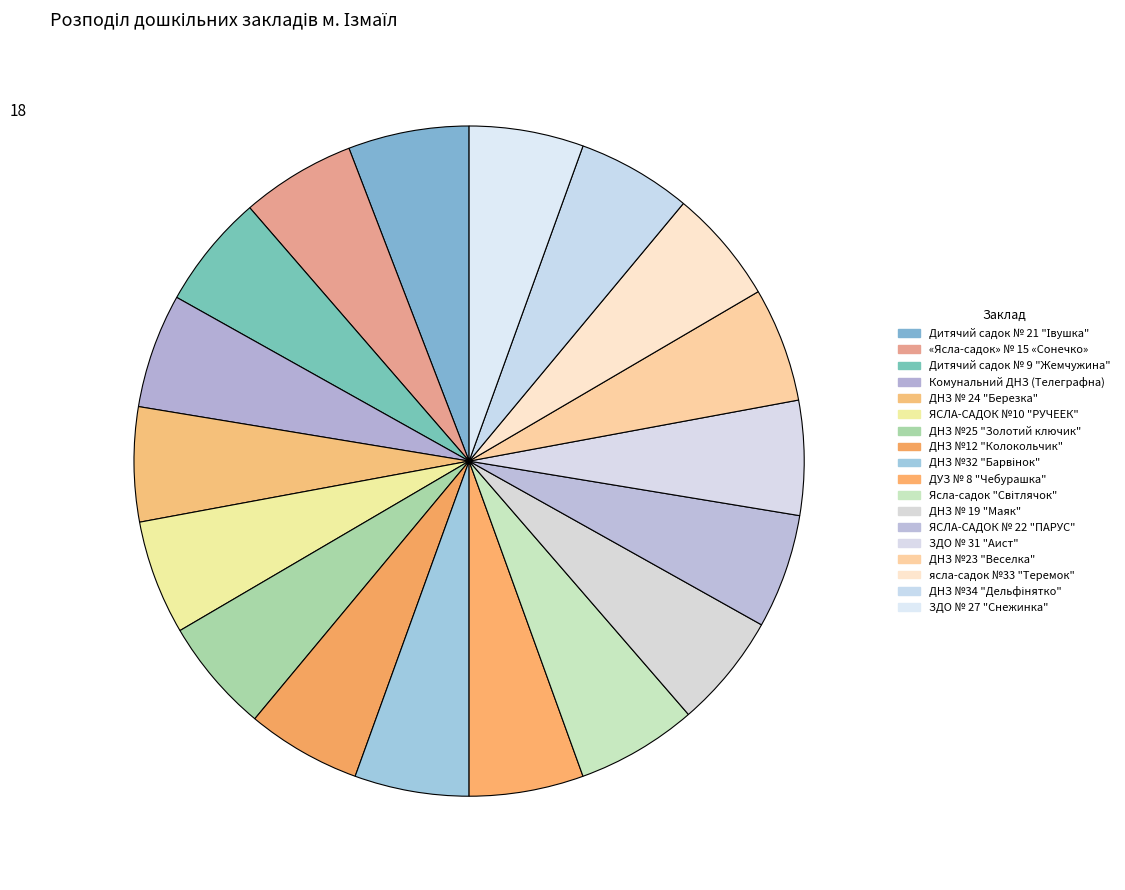

Which slice is the smallest?

ДУЗ № 8 "Чебурашка"